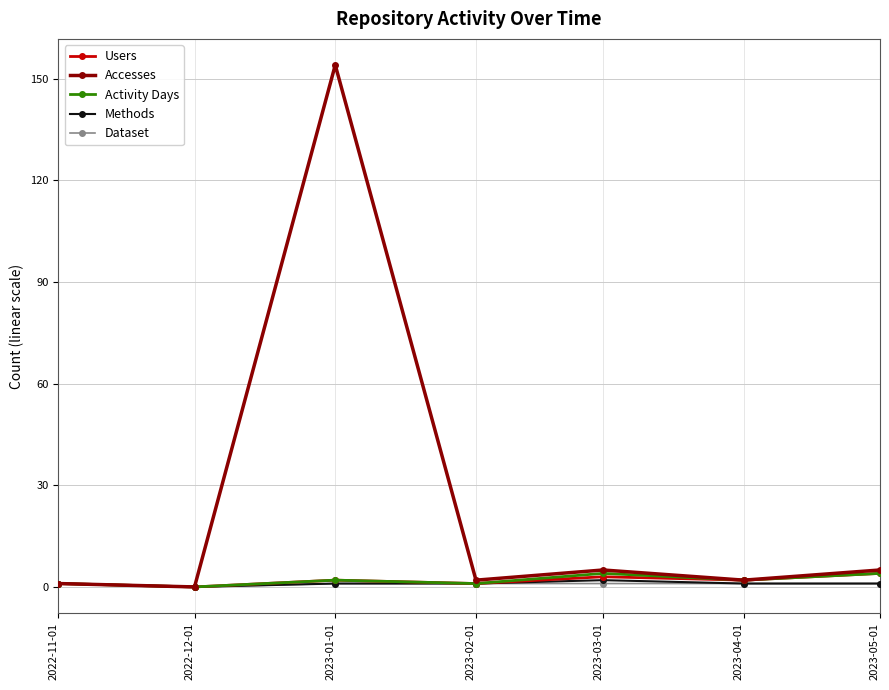

At which category is the sum across all series the highest?

2023-01-01